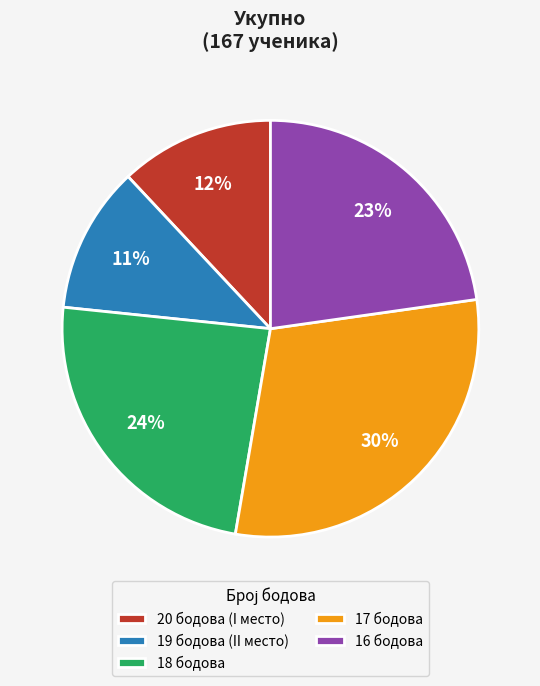

How many segments does this pie chart have?

5